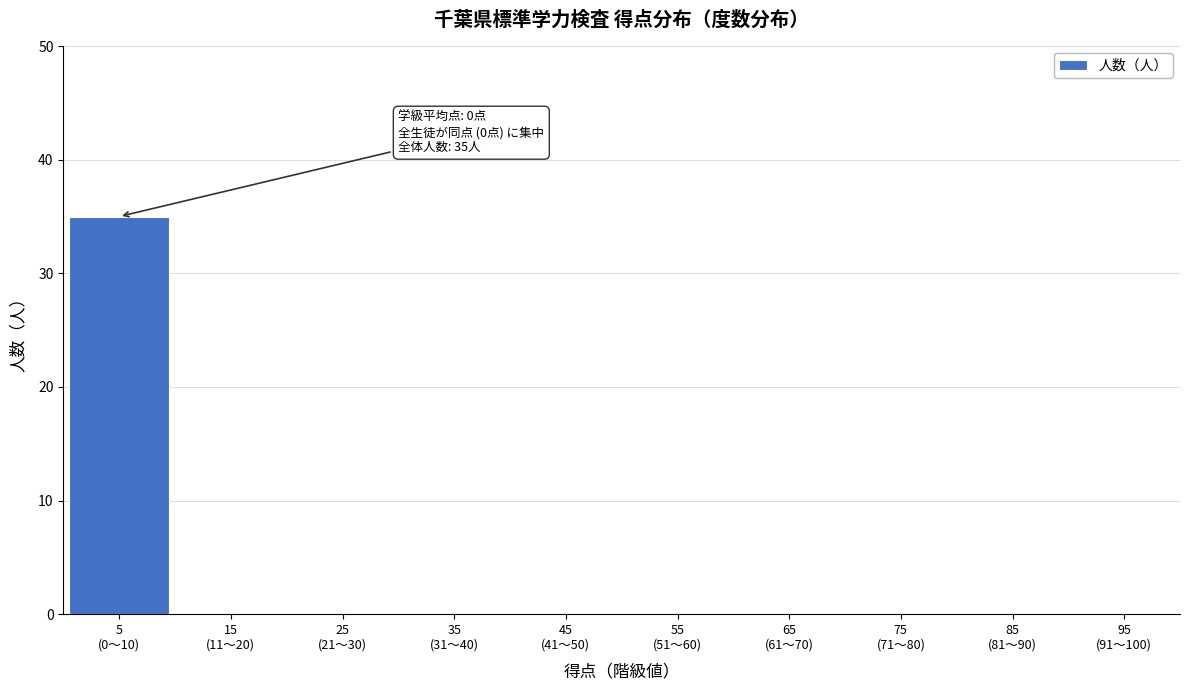

What is the sum of all values?

35